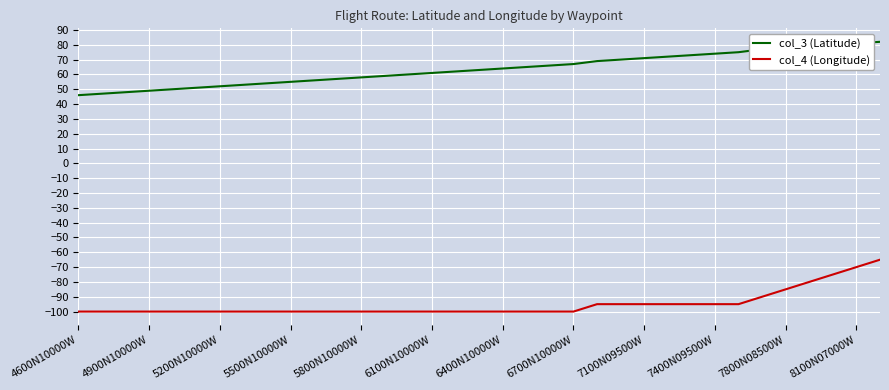

What is the average value of the col_4 (Longitude) series?

-95